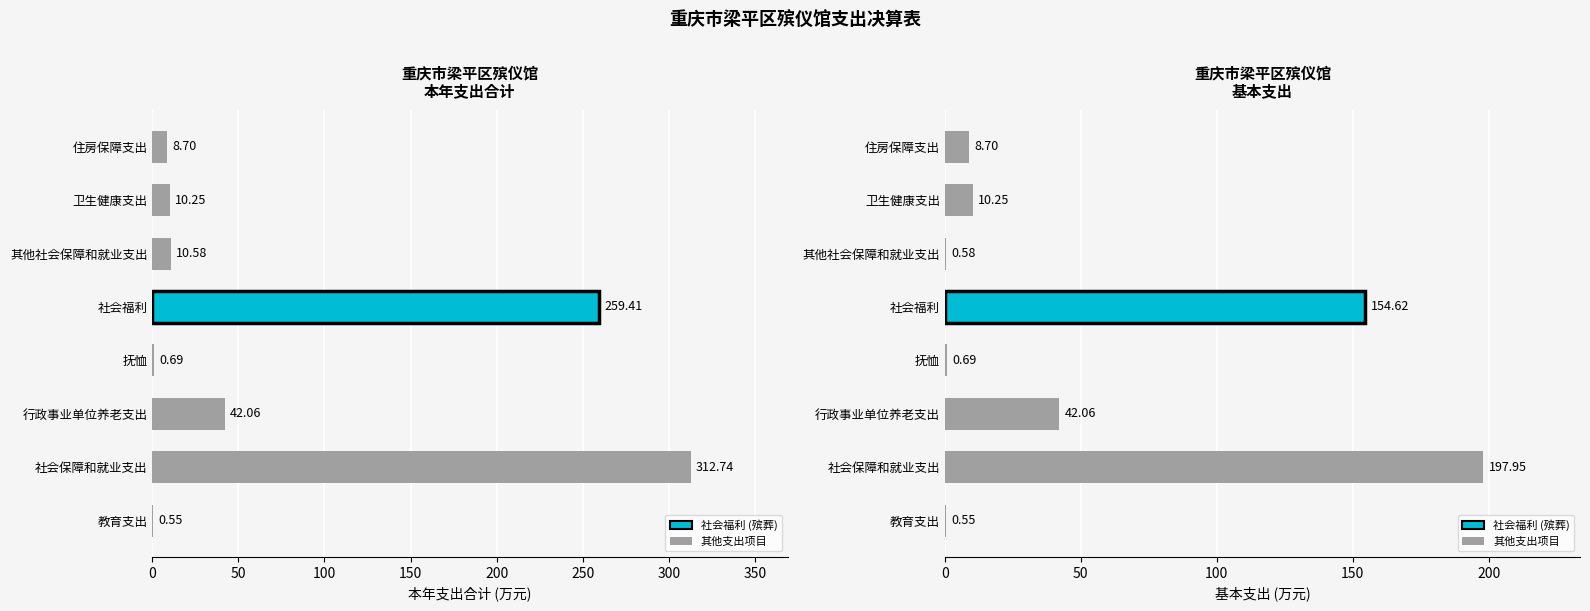

Are the bars horizontal?

Yes